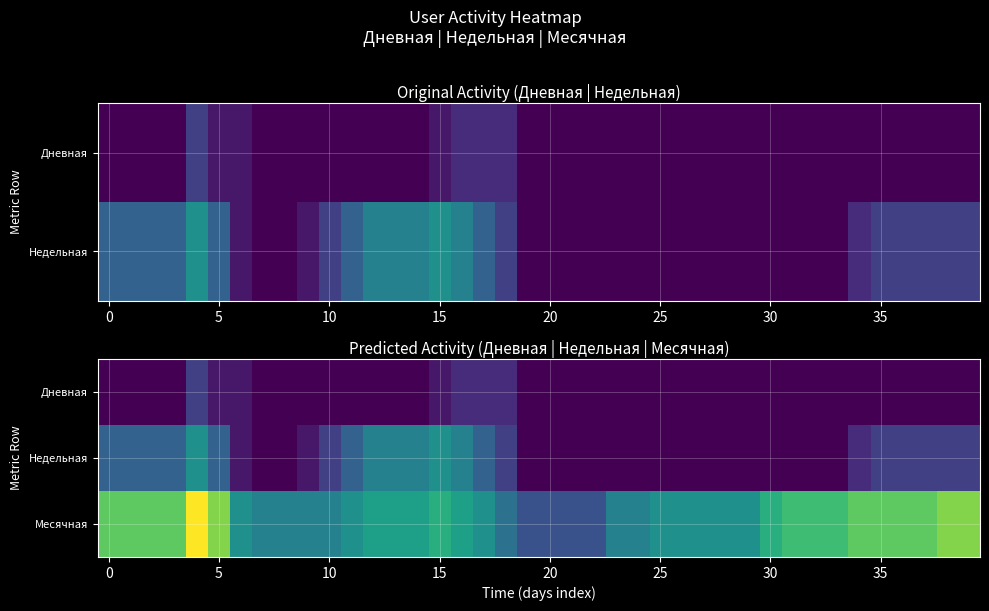

Which has a higher value, 36 or 29?

36